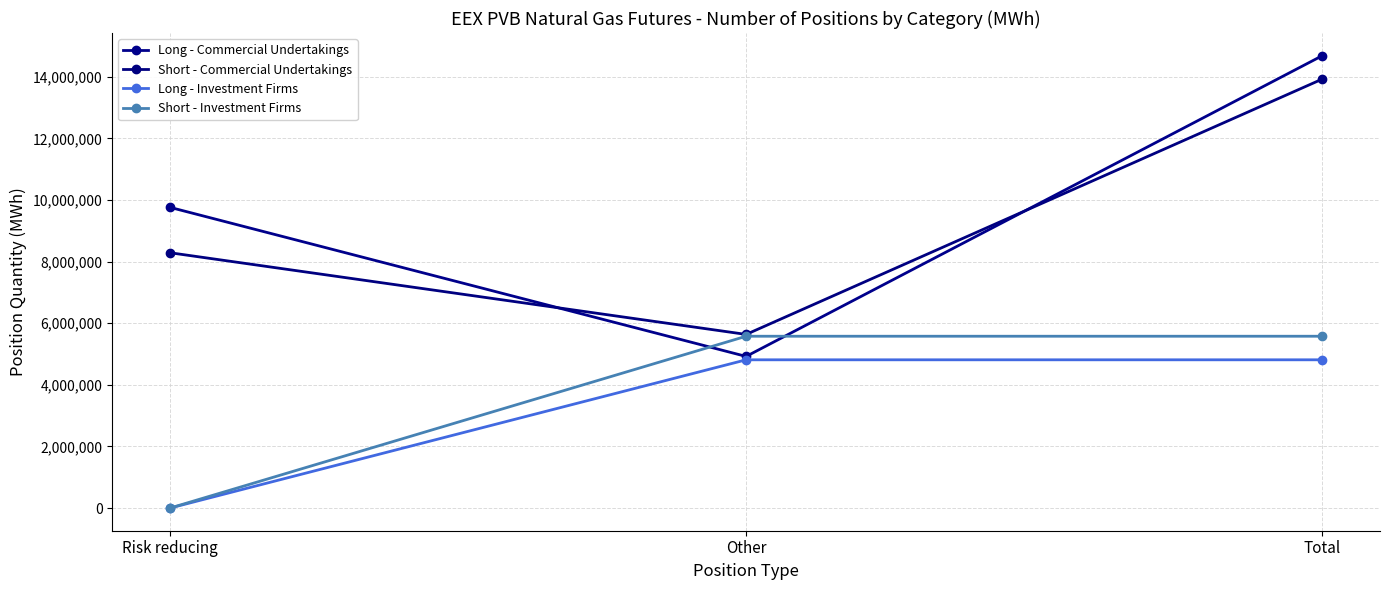

Between Risk reducing and Total, which series saw the biggest shift?

Short - Commercial Undertakings